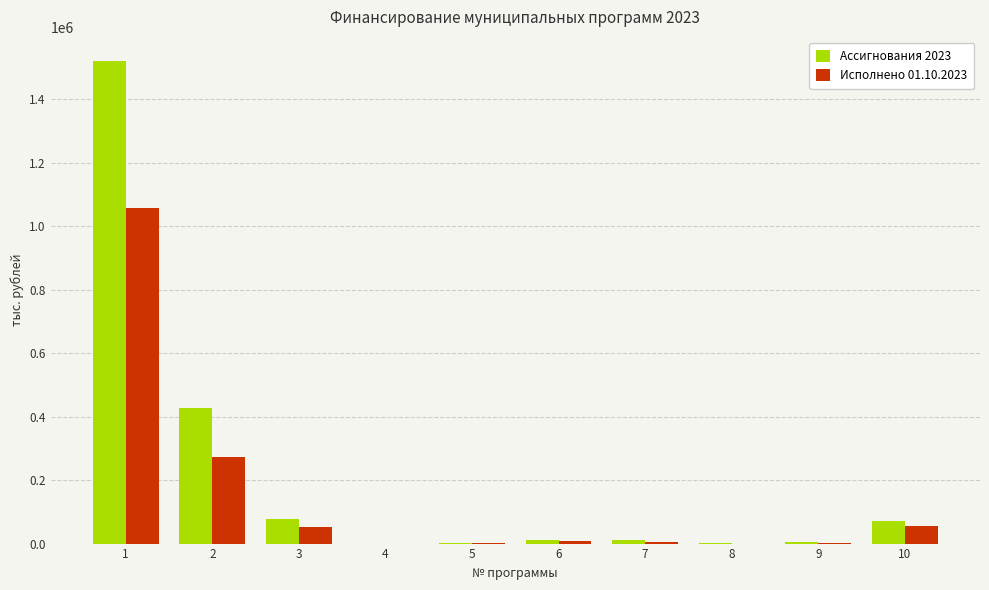

Which series has the largest total across all categories?

Ассигнования 2023